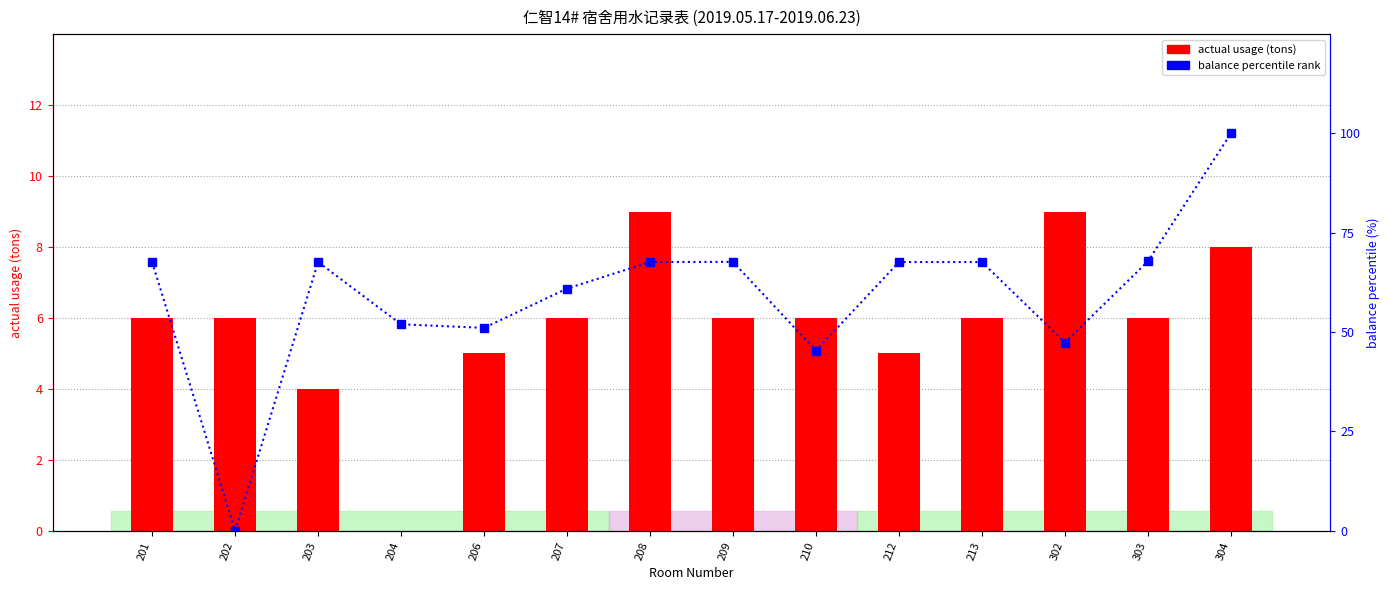

Reading left to right, transcribe all the data shown in this chart.

actual usage: 201=6.0	202=6.0	203=4.0	204=0.0	206=5.0	207=6.0	208=9.0	209=6.0	210=6.0	212=5.0	213=6.0	302=9.0	303=6.0	304=8.0
balance percentile rank: 201=67.6	202=0.0	203=67.6	204=52.0	206=51.1	207=61.0	208=67.6	209=67.7	210=45.3	212=67.6	213=67.6	302=47.4	303=67.8	304=100.0